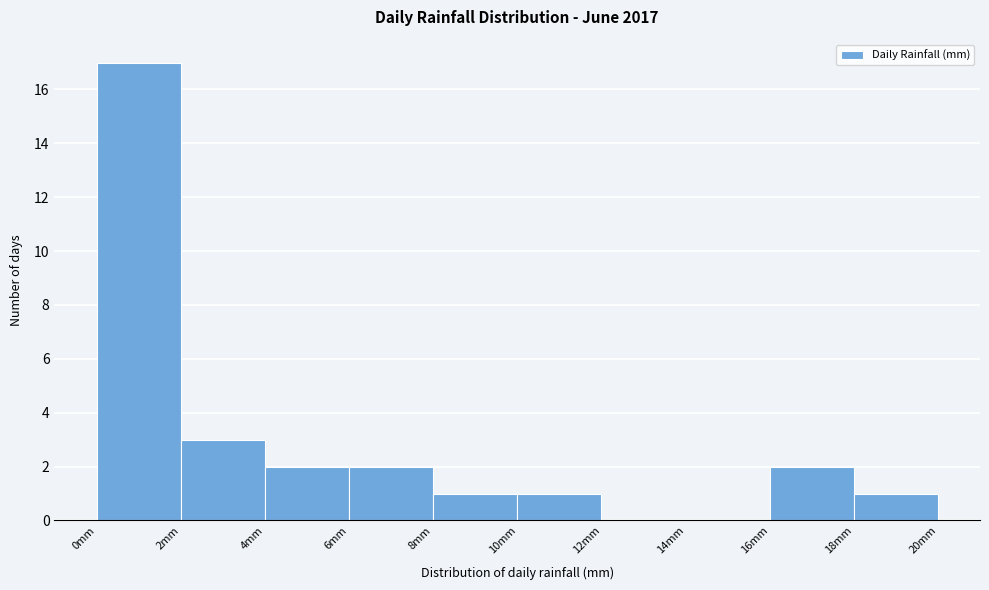

What is the height of the bar covering 10 to 12 on the x-axis? The values are not printed on the chart, so give them approximately, as read against the axis.

1